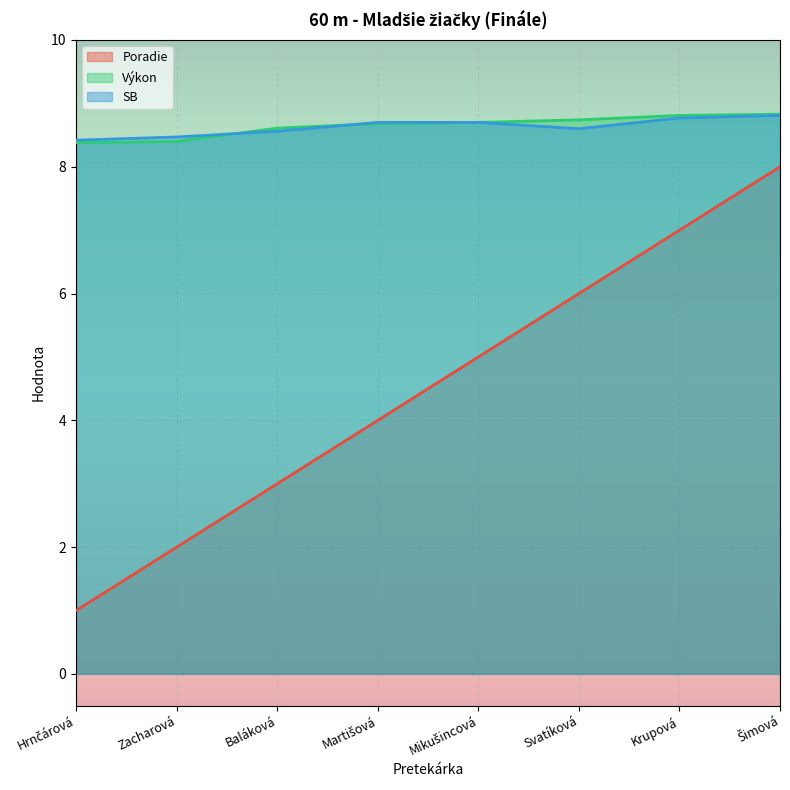

What is the sum of all SB values?

69.0